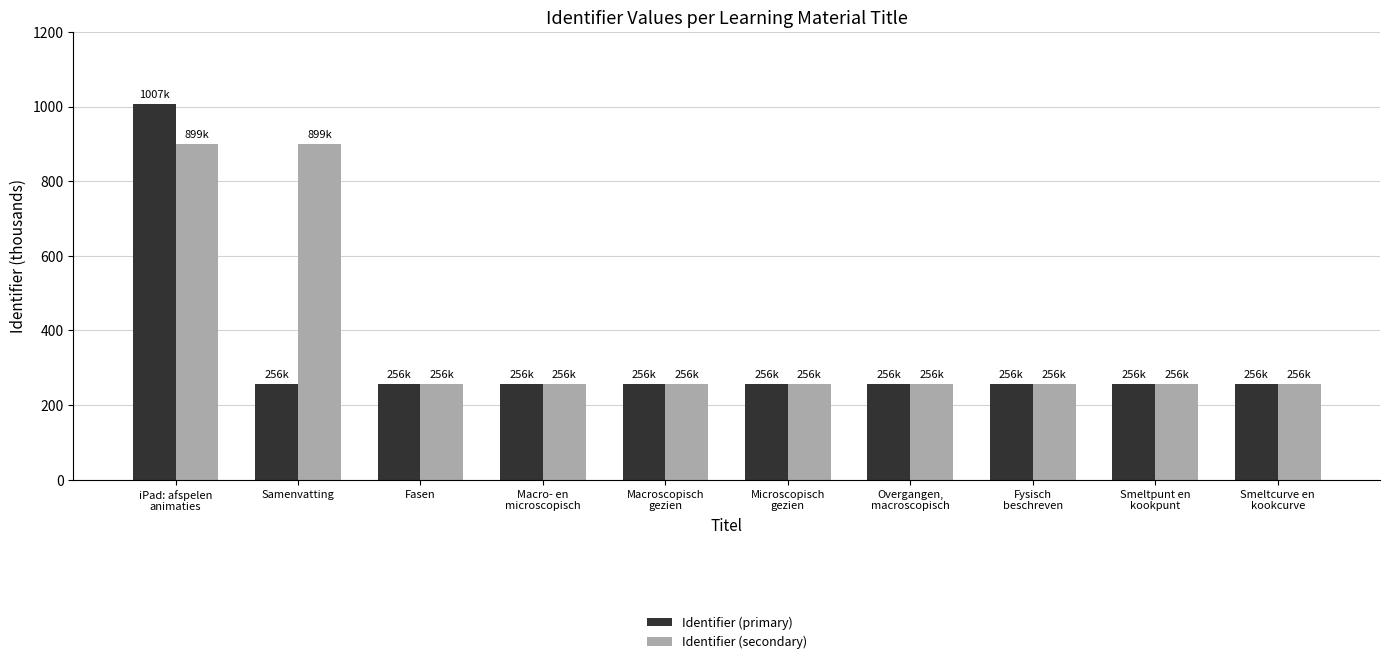

How many groups of bars are there?

10